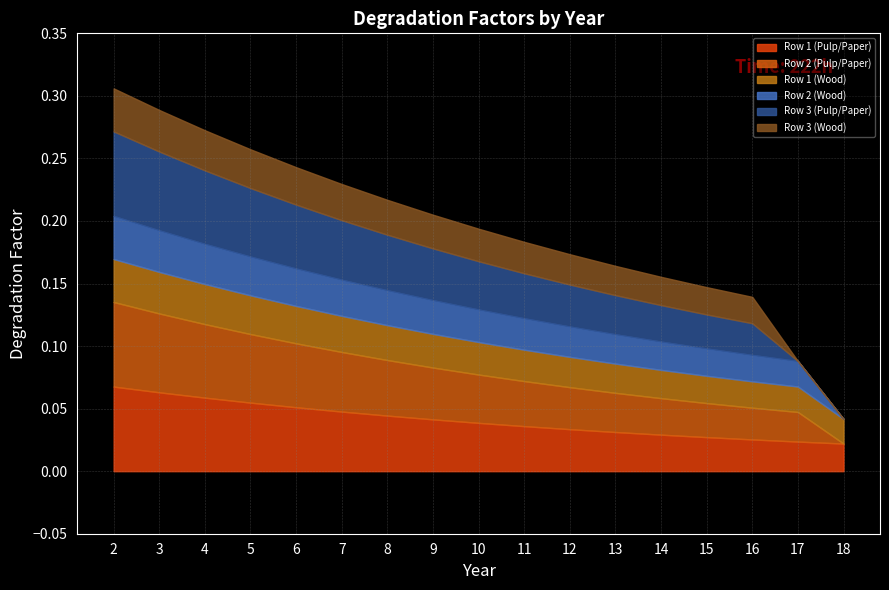

At which label is Row 1 (Pulp/Paper) closest to 0?

18